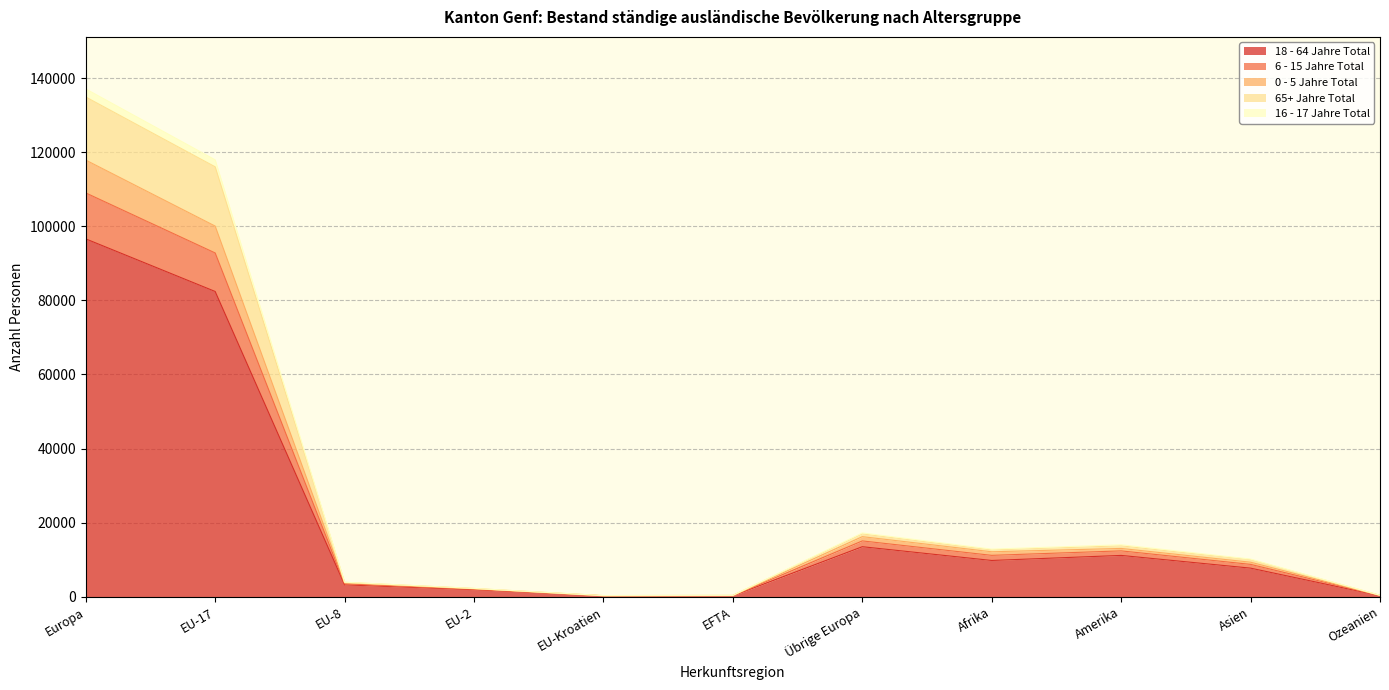

True or false: 0 - 5 Jahre Total and 16 - 17 Jahre Total intersect in this chart.

False